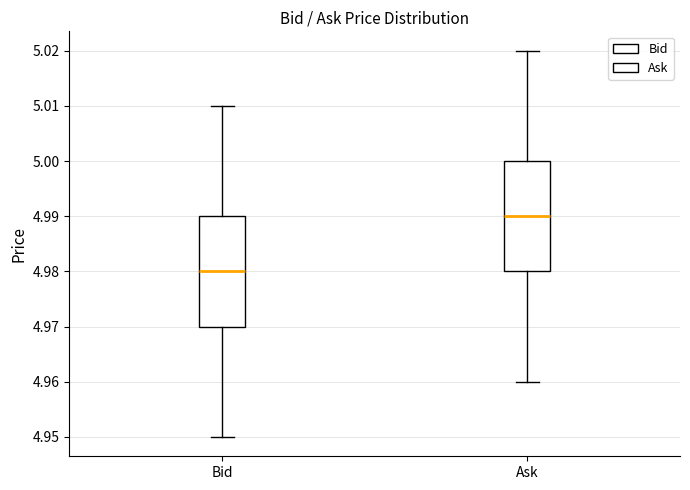

Reading left to right, read every box against the y-axis: the position of its median line, the range the box covers, and the ends of its whiskers. The values are not printed on the chart, so give them approximately, as read against the axis.

Bid: median 4.98, box 4.97 to 4.99, whiskers 4.95 to 5.01
Ask: median 4.99, box 4.98 to 5.00, whiskers 4.96 to 5.02